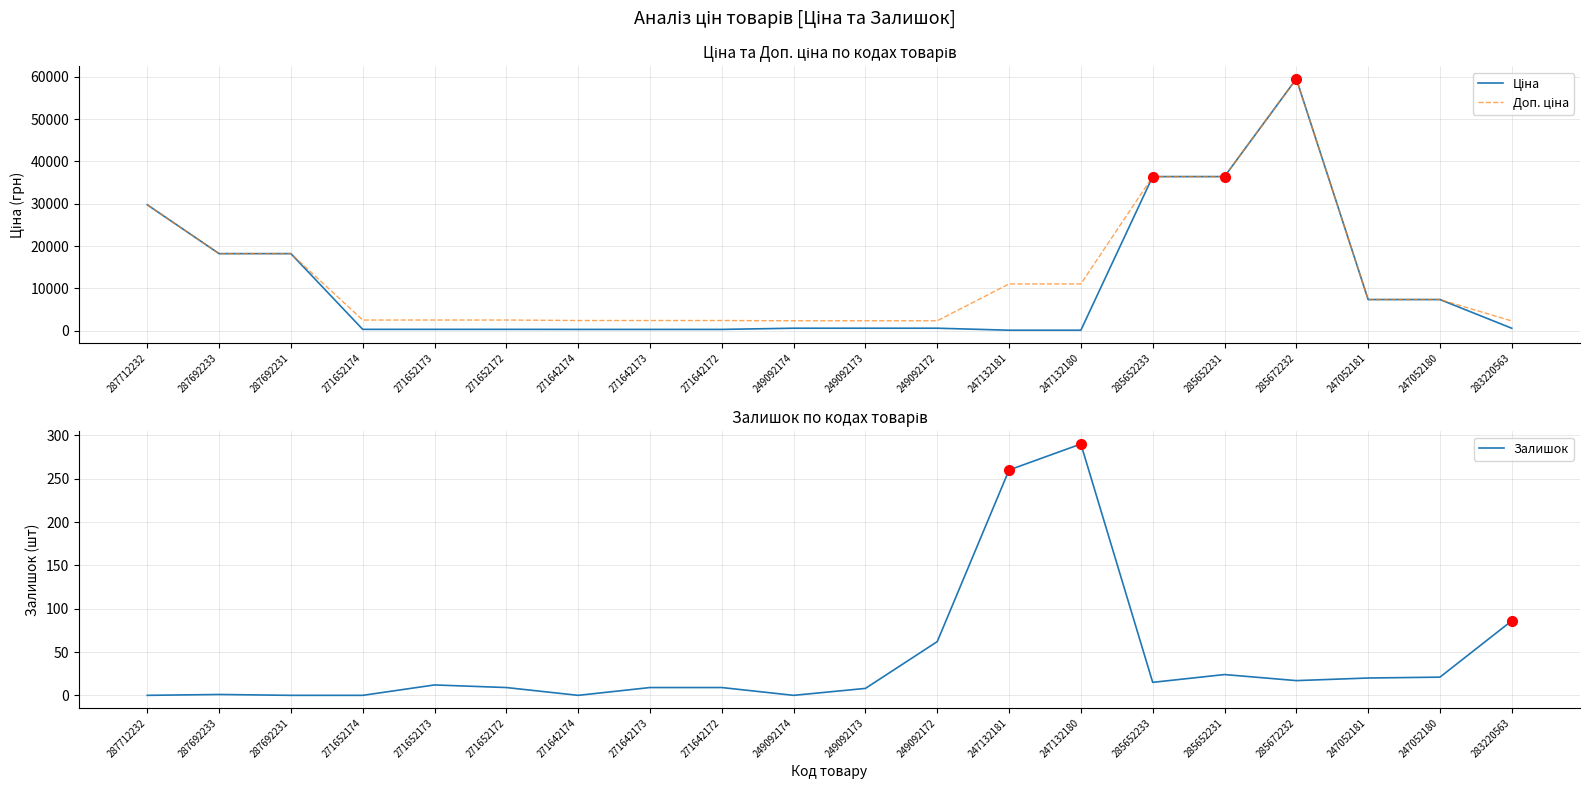

Reading left to right, extract all data points from this chart.

Ціна: 29761.5	18212.0	18212.0	314.7	314.7	314.7	300.6	300.6	300.6	584.9	584.9	584.9	110.5	110.5	36424.0	36424.0	59523.0	7360.2	7360.2	573.2
Доп. ціна: 29761.5	18212.0	18212.0	2517.5	2517.5	2517.5	2405.2	2405.2	2405.2	2339.7	2339.7	2339.7	11055.0	11055.0	36424.0	36424.0	59523.0	7360.2	7360.2	2292.9
Залишок: 0.0	1.0	0.0	0.0	12.0	9.0	0.0	9.0	9.0	0.0	8.0	62.0	260.0	290.0	15.0	24.0	17.0	20.0	21.0	86.0